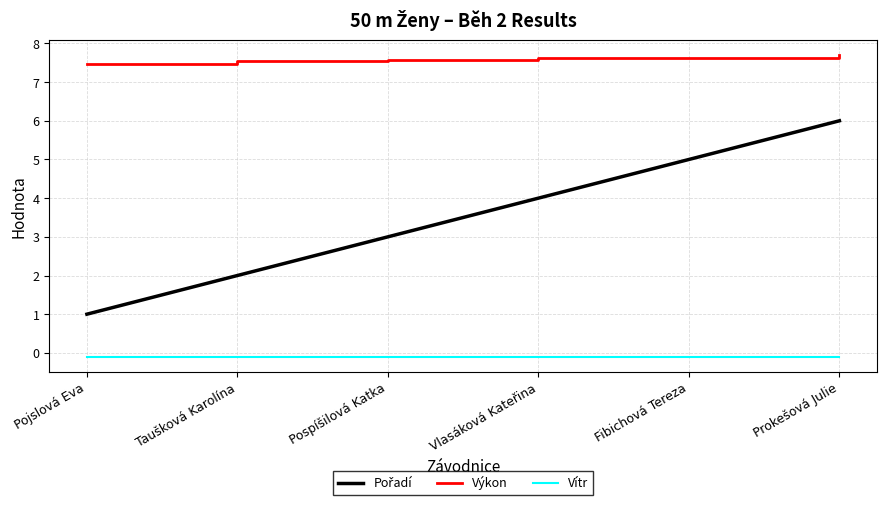

What is the maximum value shown in the chart?

7.7